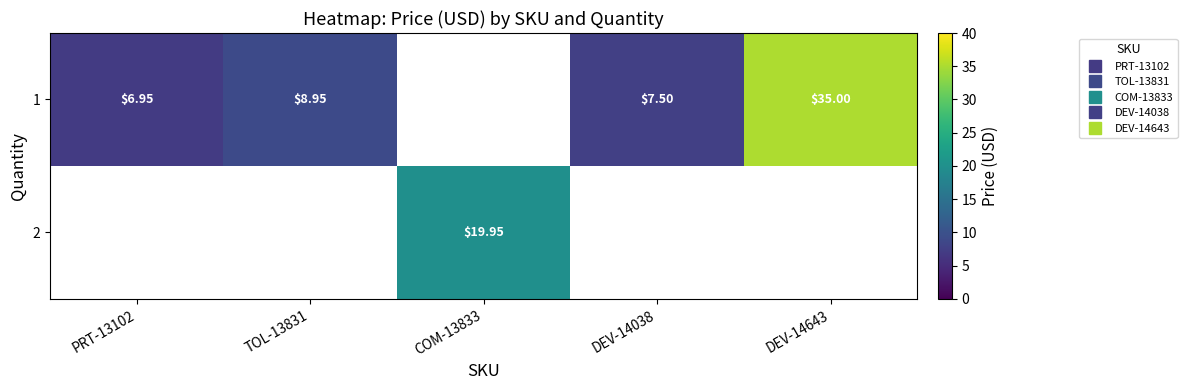

At which label does row_1 reach its minimum?

PRT-13102